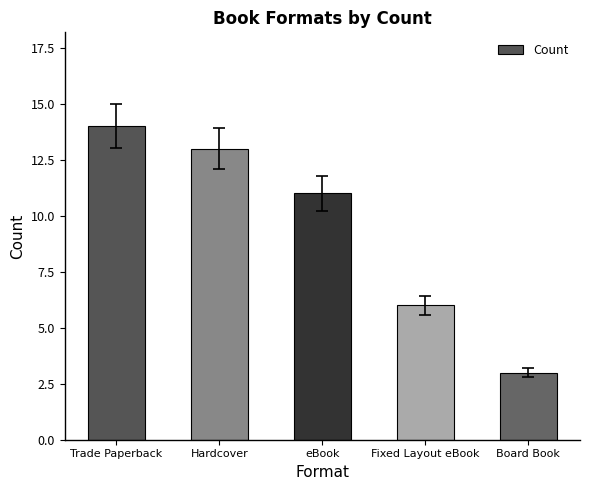

Which category has the highest value across all series?

Trade Paperback